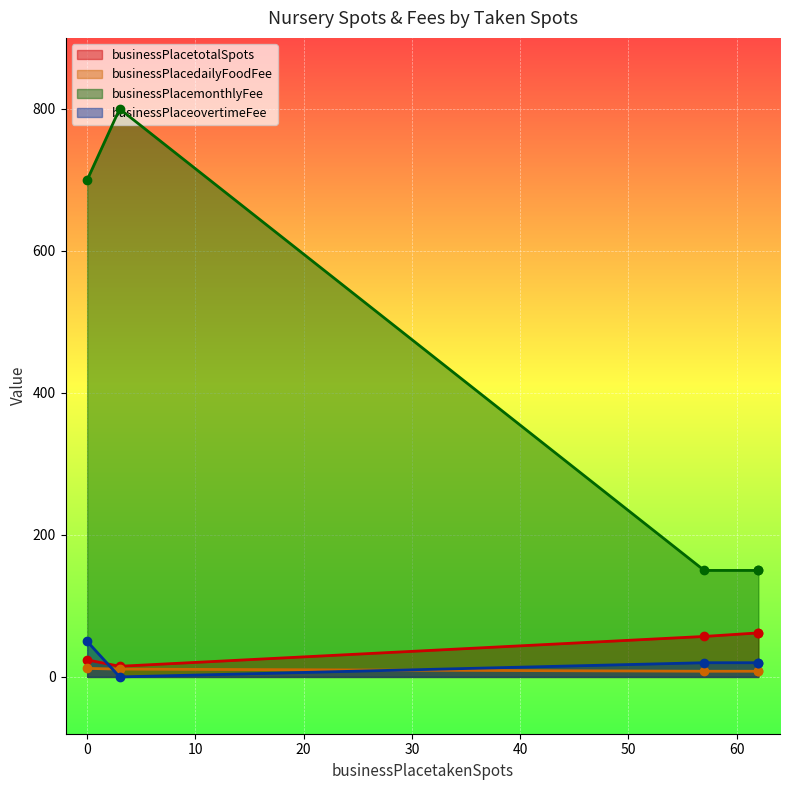

Which category has the lowest value across all series?

3